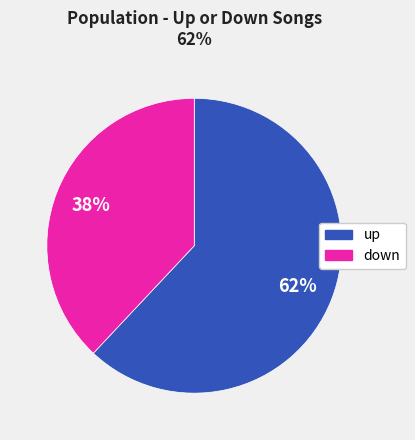

Rank the categories by value from lowest to highest.

down, up